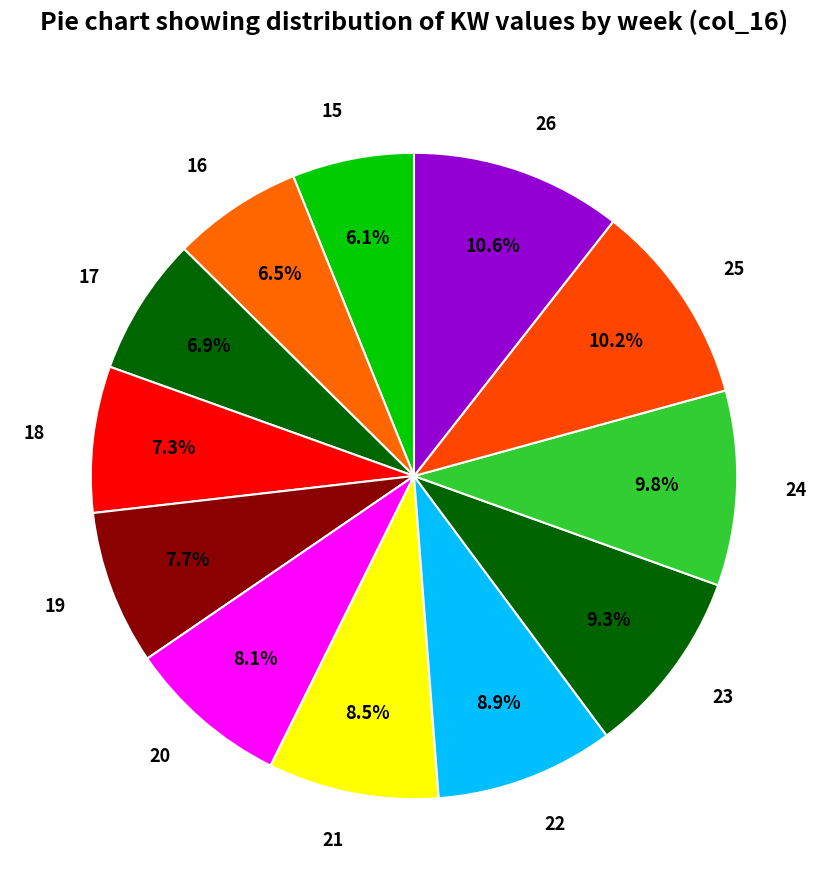

Does 21 account for over 50% of the chart?

No